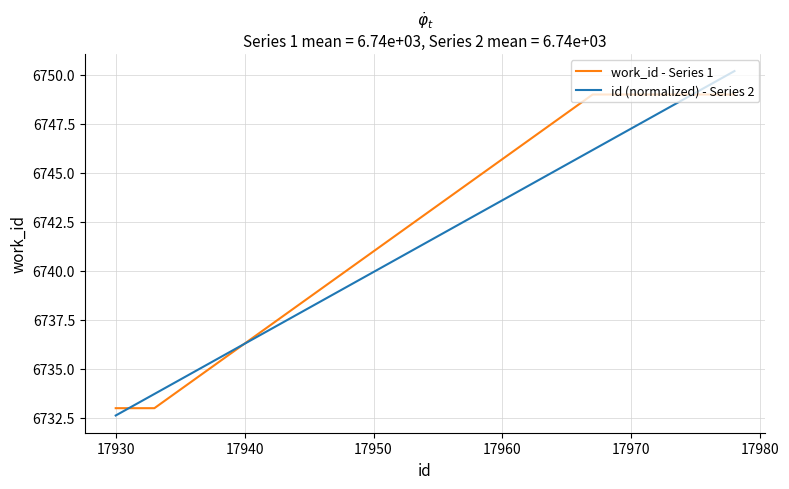

List the series in order of their peak value, highest first.

id (normalized) - Series 2, work_id - Series 1